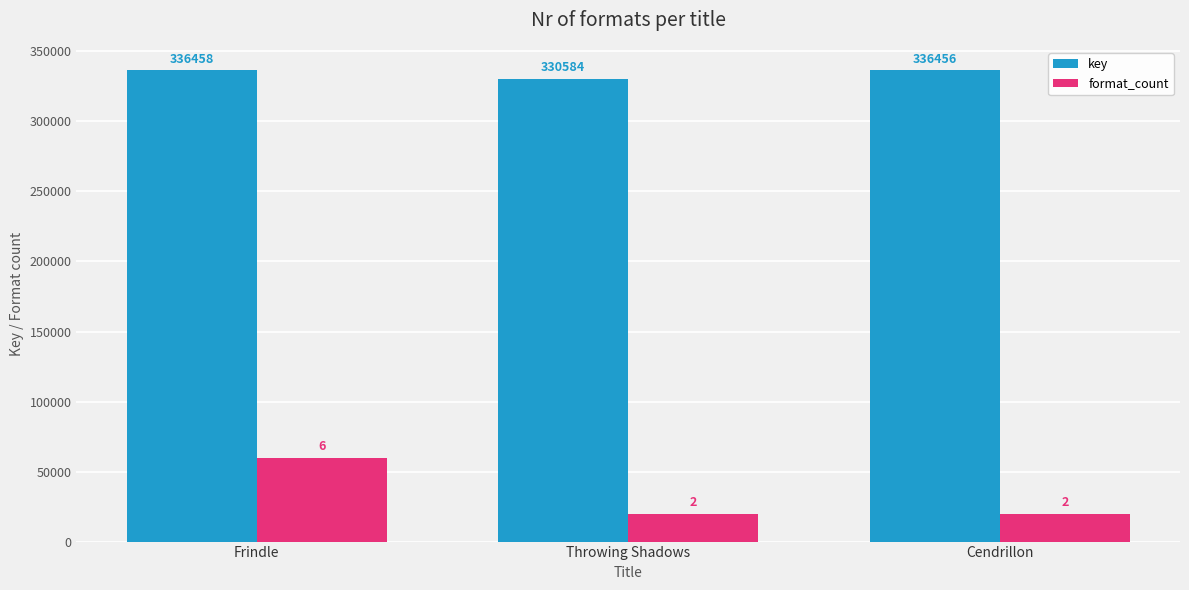

Rank the series by their maximum value, from highest to lowest.

key, format_count